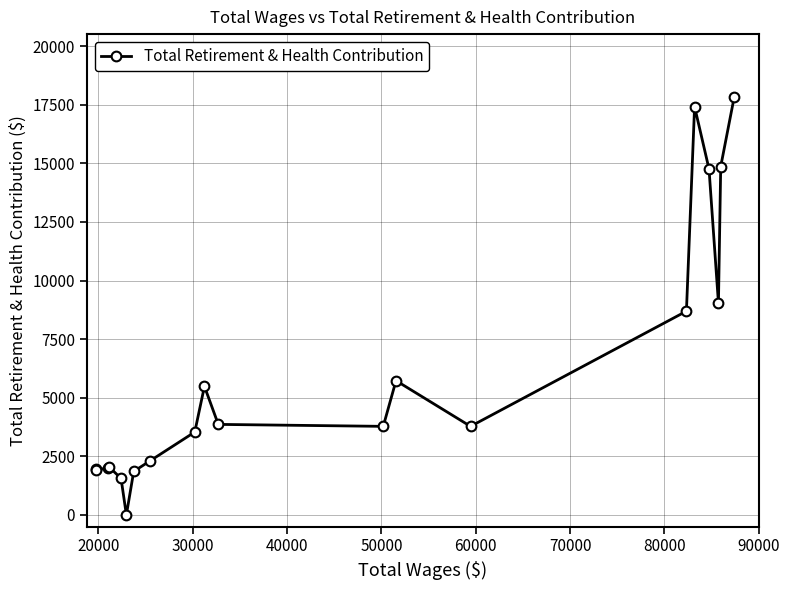

How many lines are shown in the chart?

1